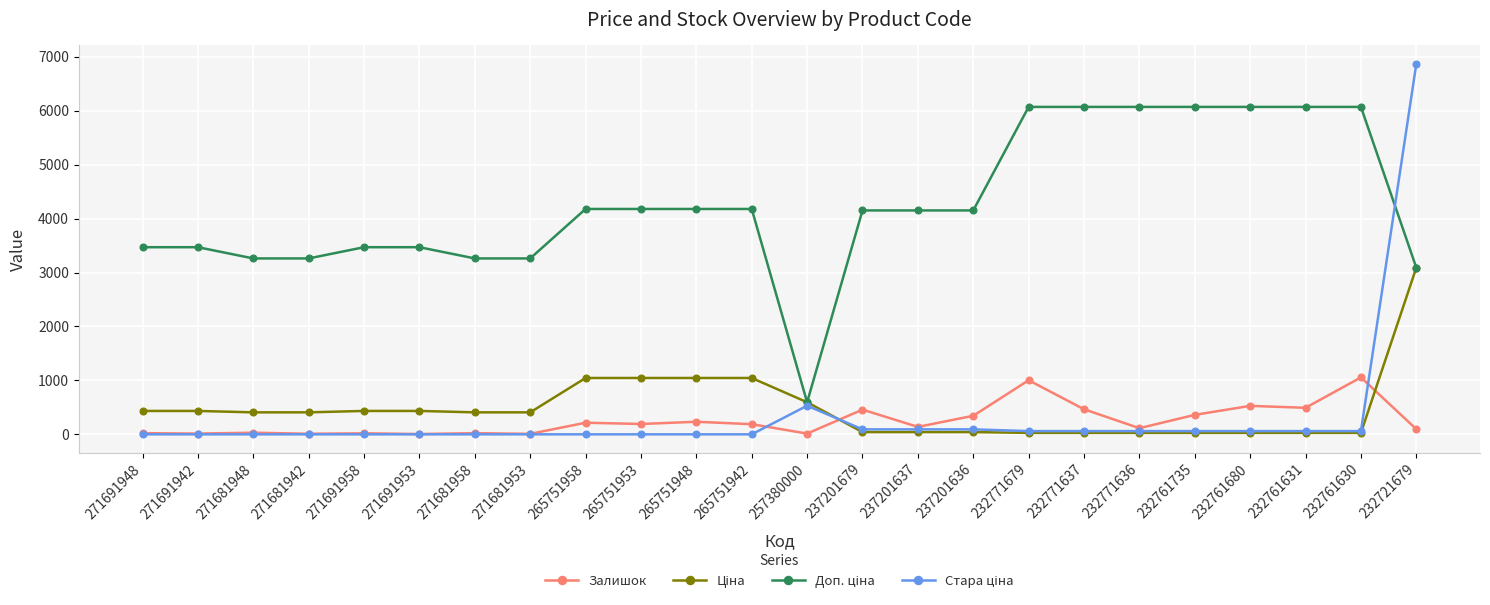

At which category is the sum across all series the highest?

232721679